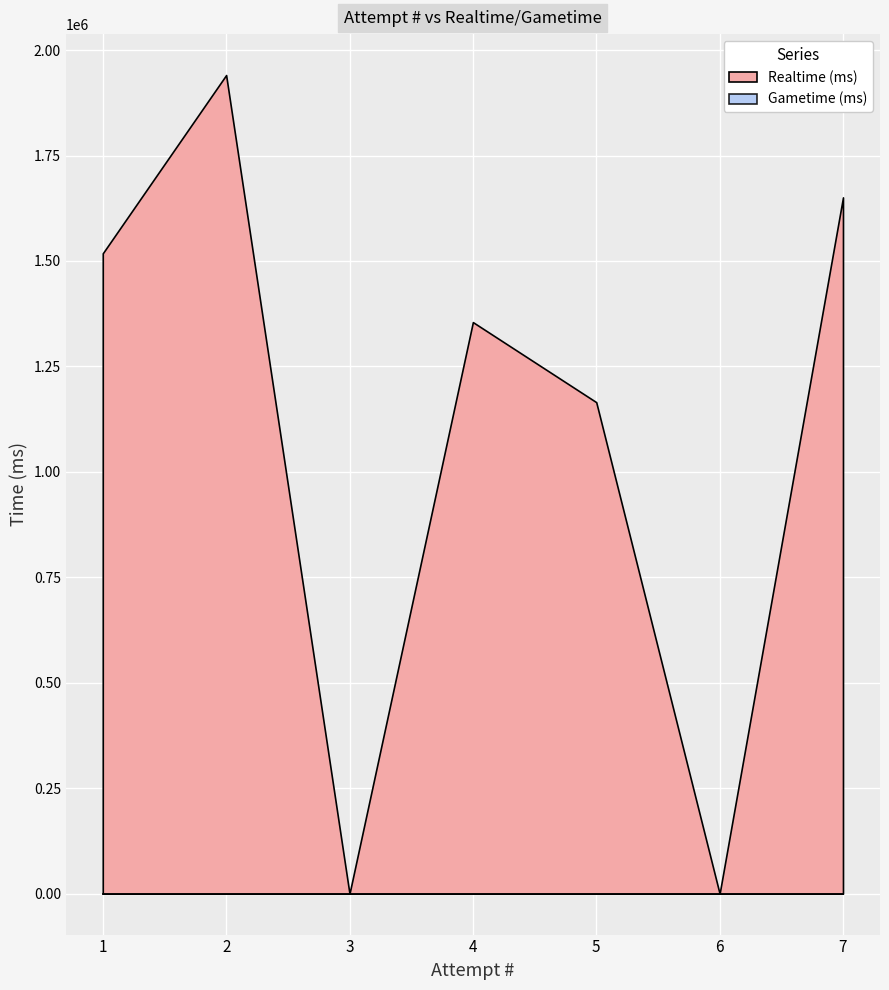

Reading left to right, transcribe all the data shown in this chart.

Realtime (ms): 1518104	1940796	0	1355060	1165252	0	1650767
Gametime (ms): 0	0	0	0	0	0	0